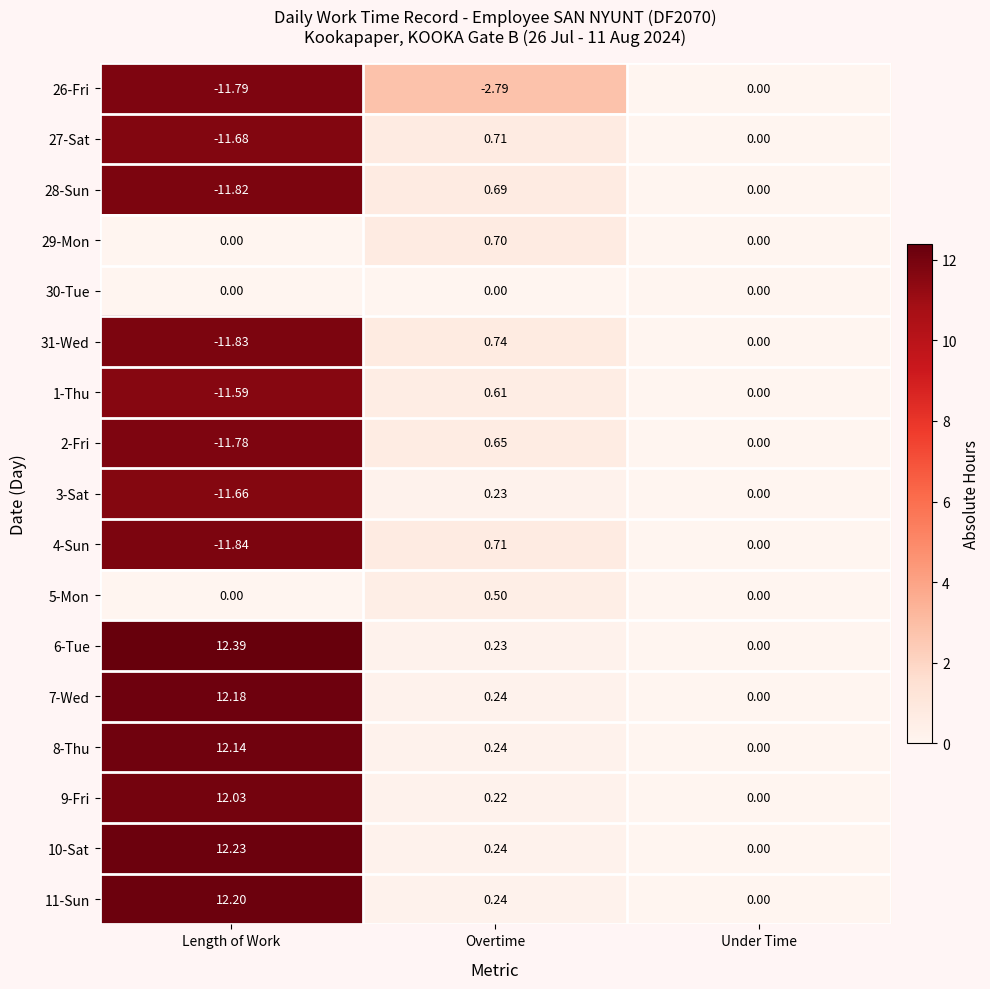

What is the difference between the highest and lowest values at Length of Work?

24.2